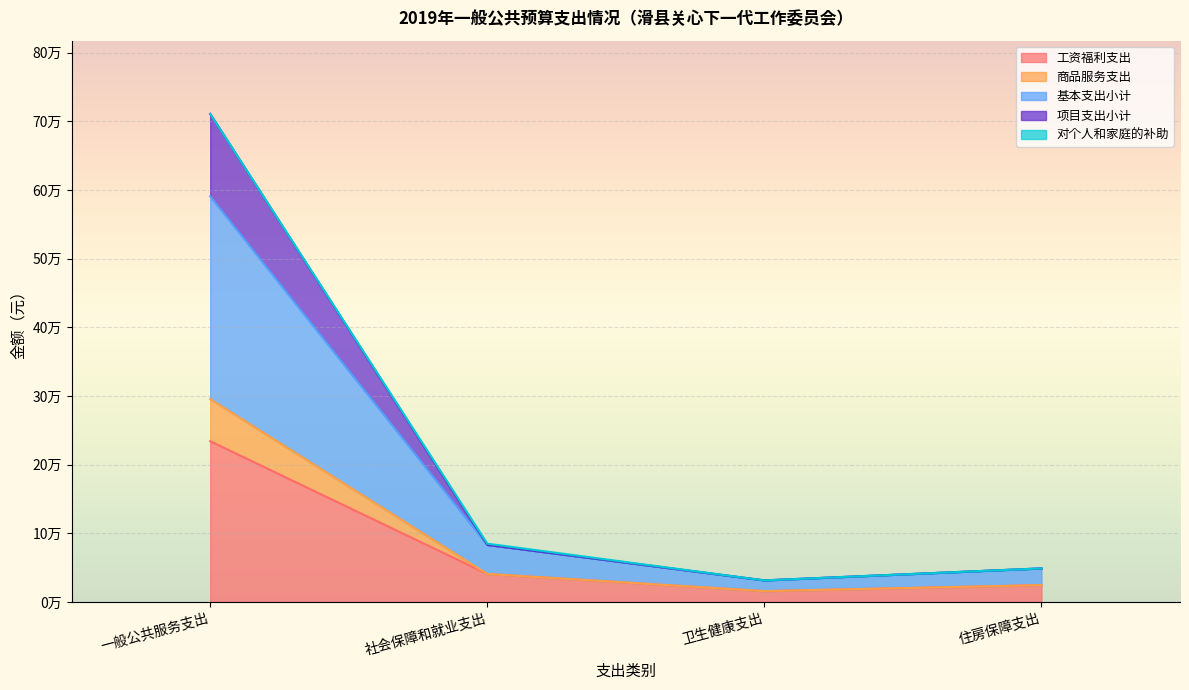

Does the chart display data point markers on the line(s)?

No